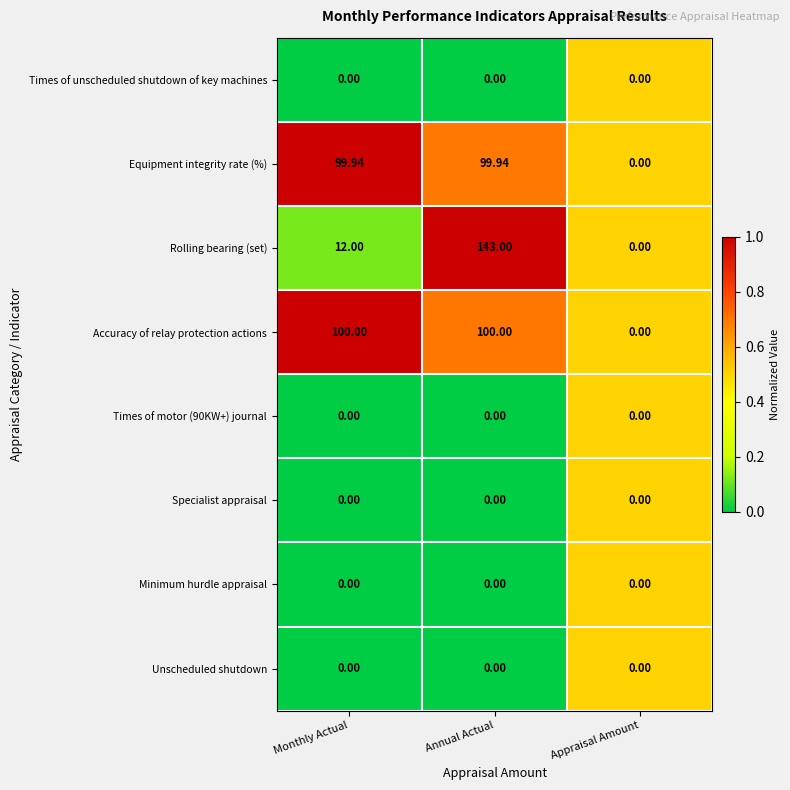

Which series has the largest total across all categories?

Accuracy of relay protection actions